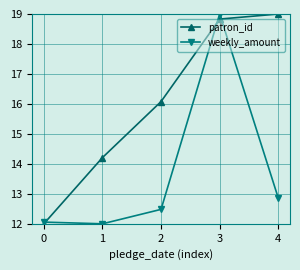

Where does the patron_id series first go above 16?

2